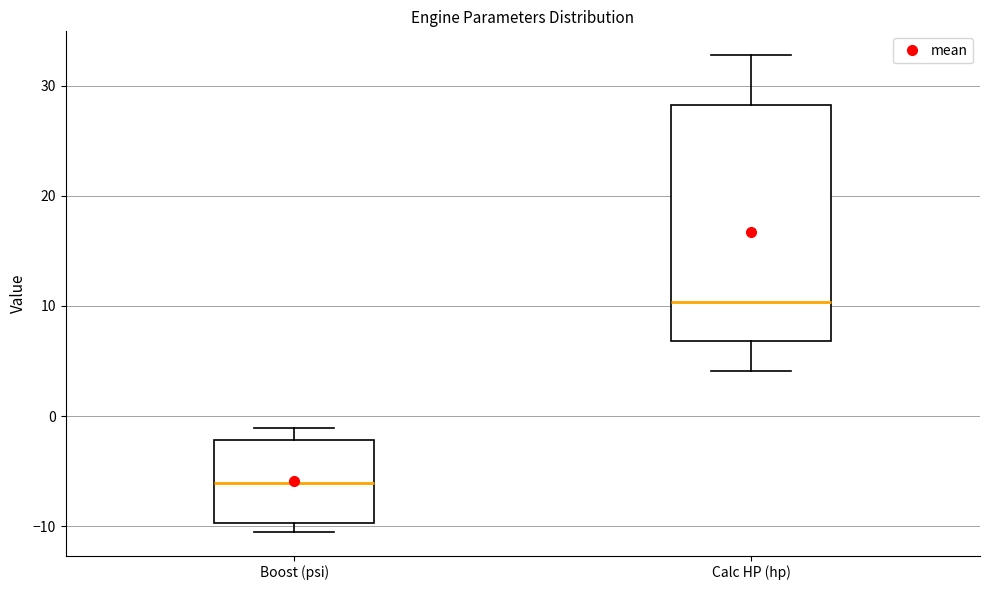

Which box's median line is the highest?

Calc HP (hp)